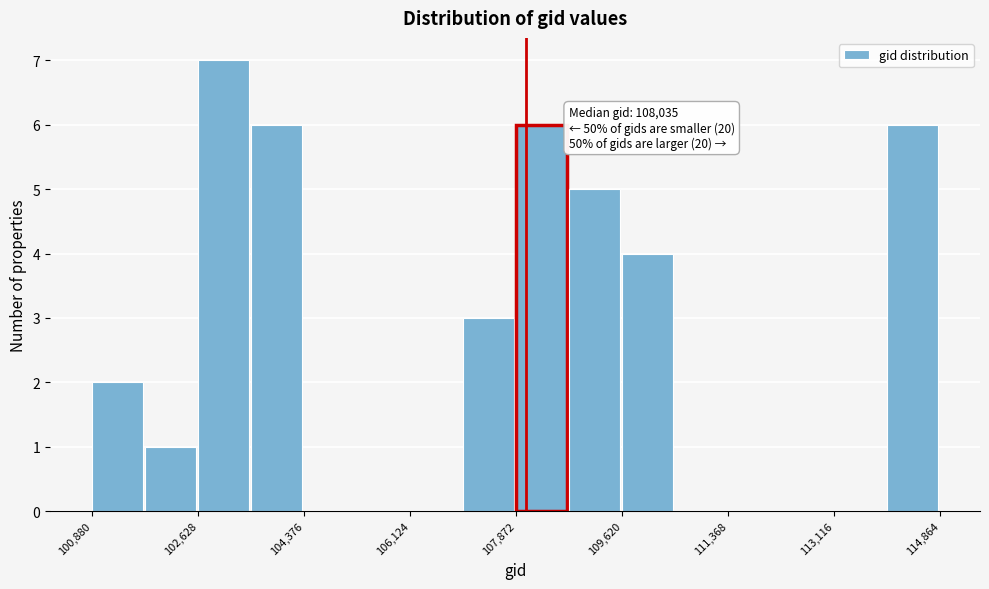

Which range on the x-axis has the tallest bar?

102600 to 103600